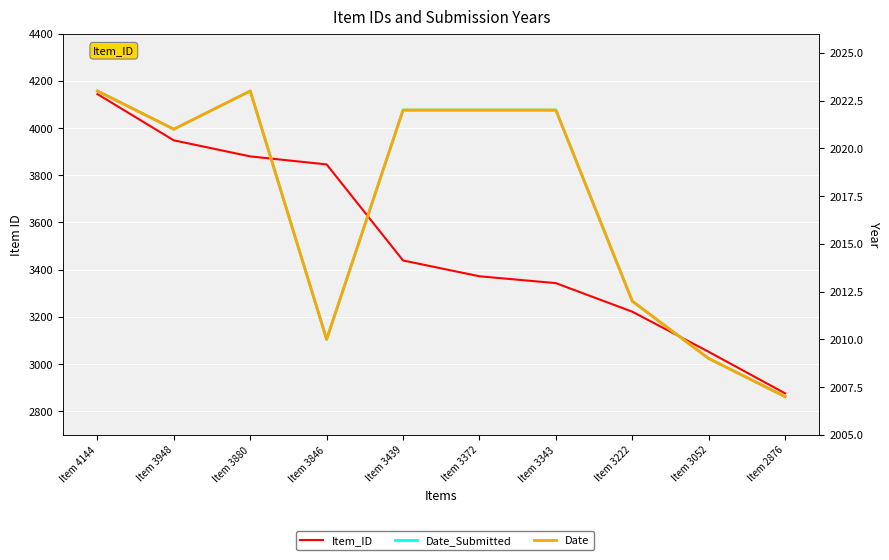

List the series in order of their peak value, lowest first.

Date_Submitted, Date, Item_ID